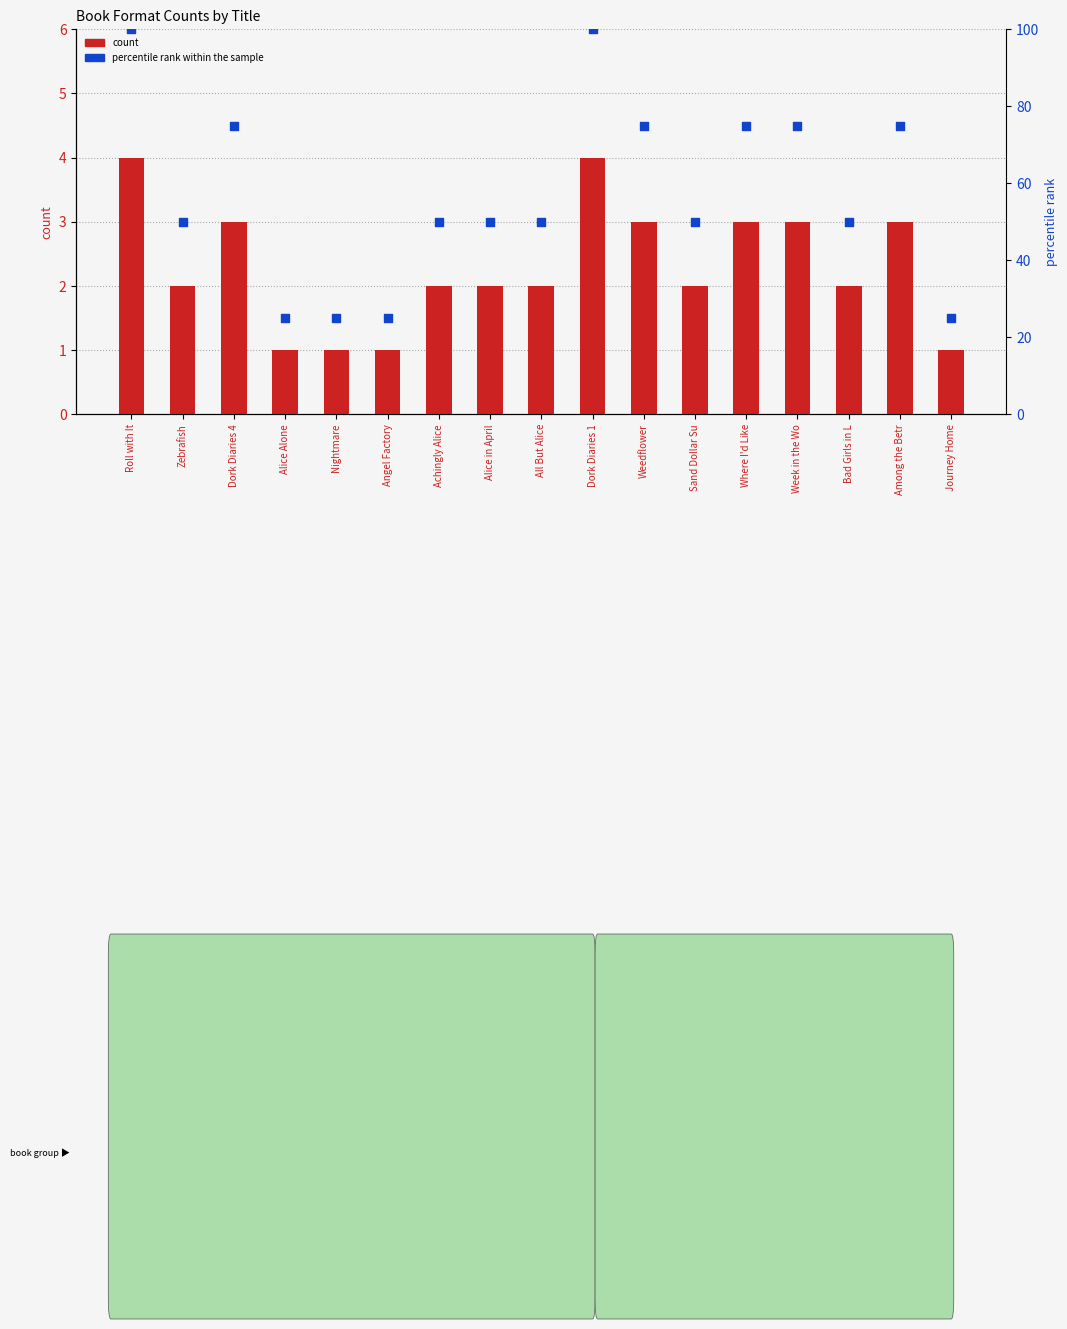

Which series has the largest total across all categories?

percentile rank within the sample